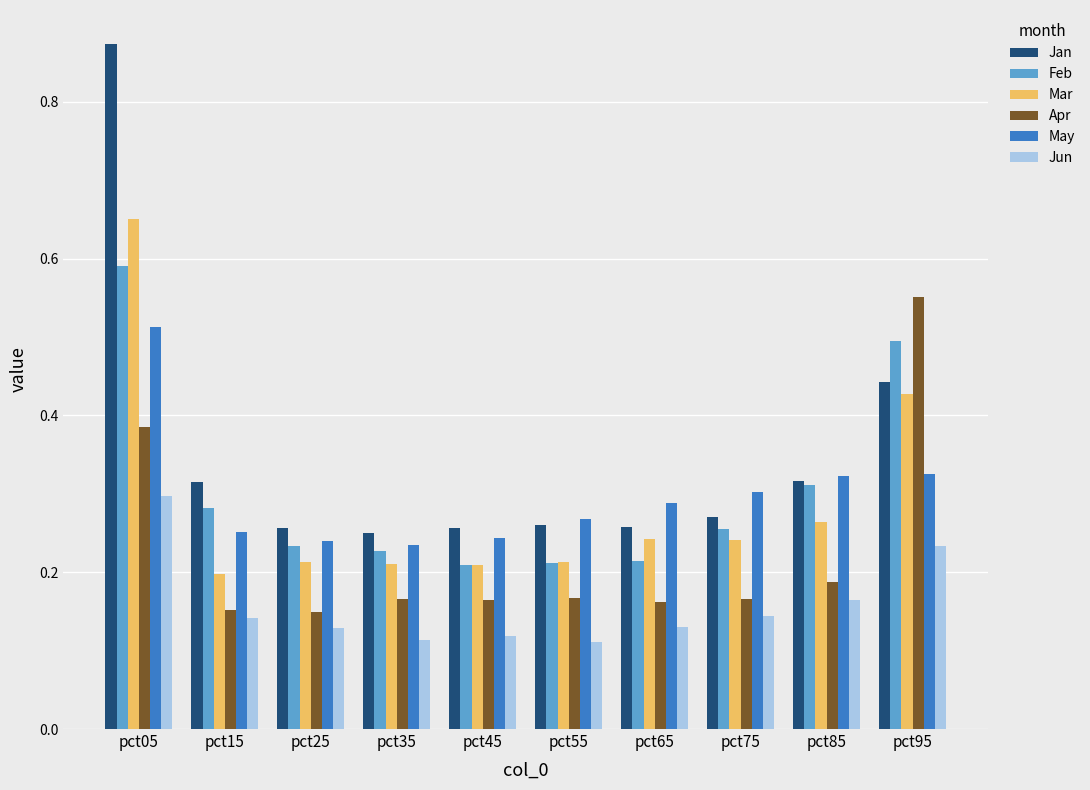

How many bars are there in total?

60